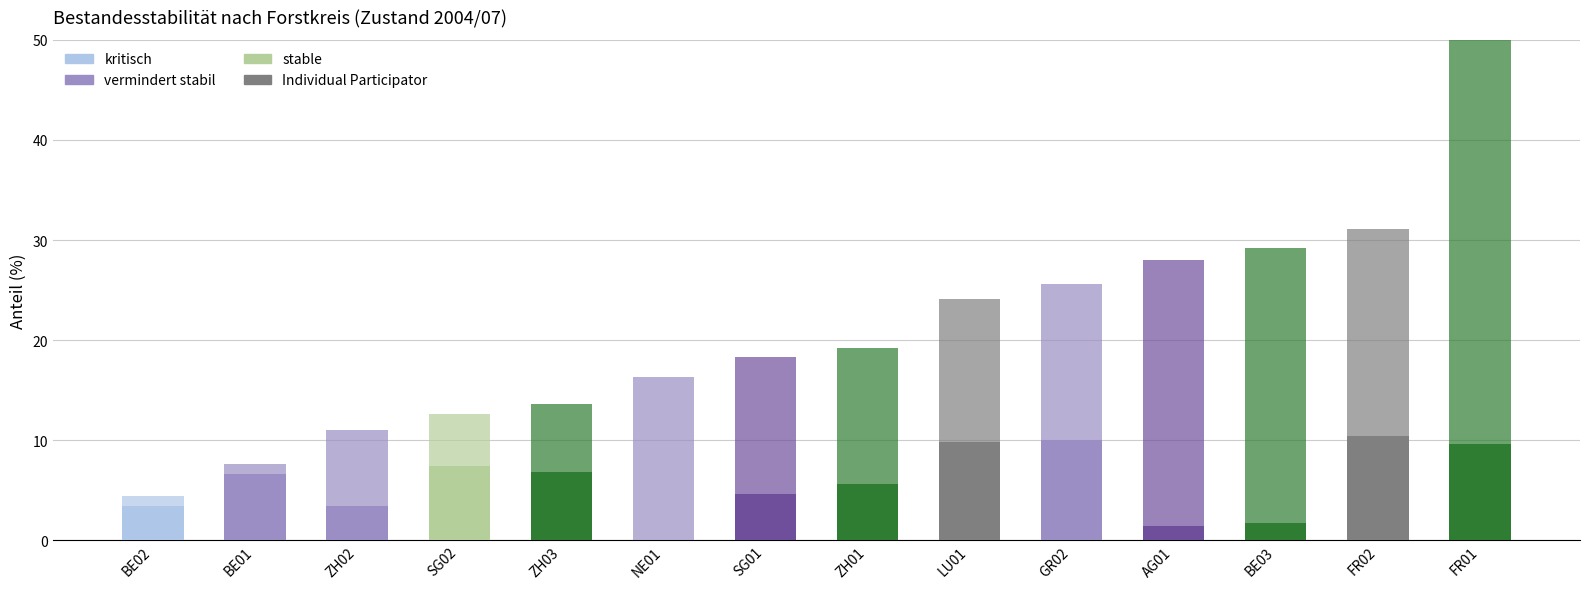

What is the value of the kritisch bar at the 8th from the left?

5.6